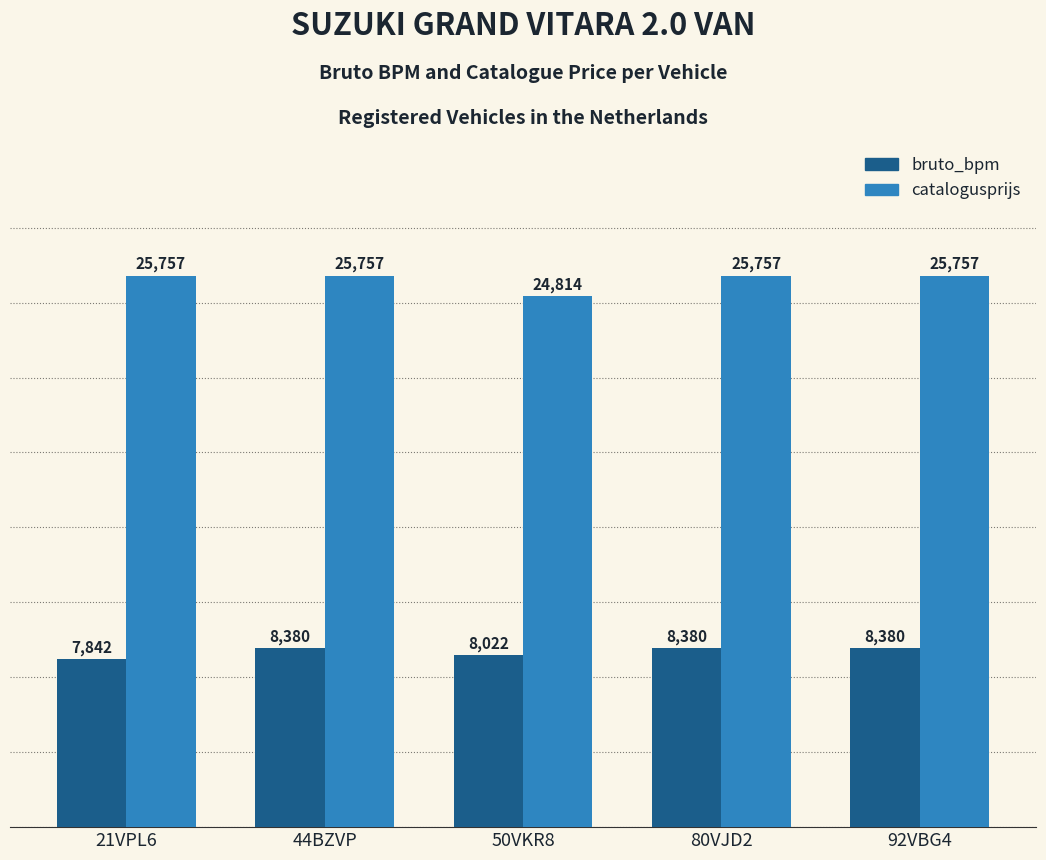

At which label does catalogusprijs reach its minimum?

50VKR8